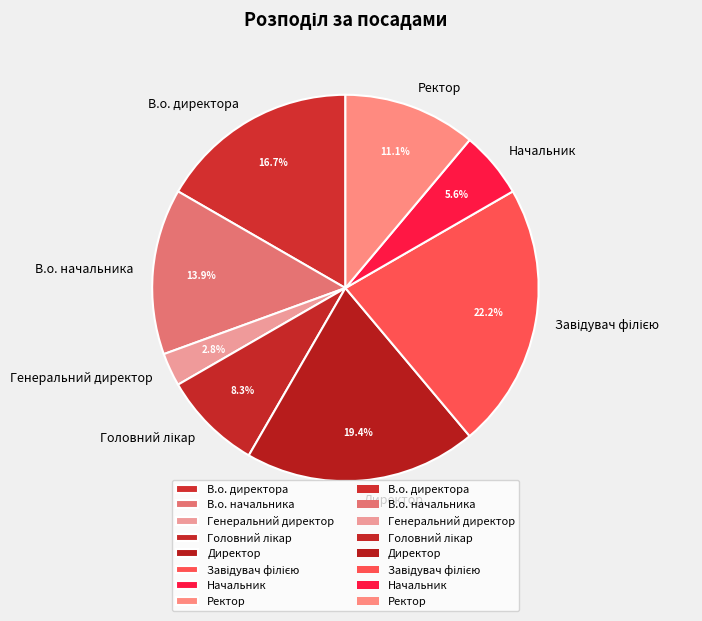

What portion of the pie excludes Директор?

80.6%